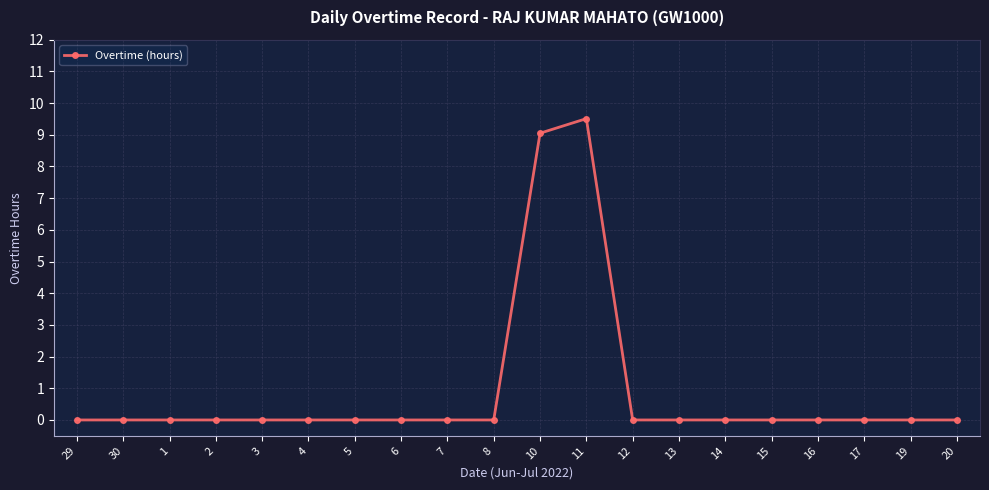

At which category does the chart reach its peak across all series?

11